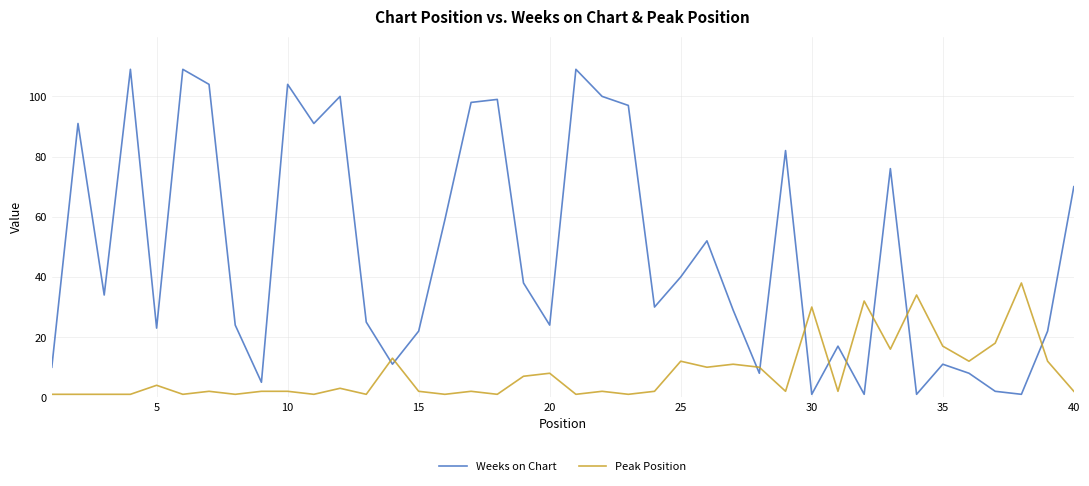

Which series has the largest range (max minus min)?

Weeks on Chart